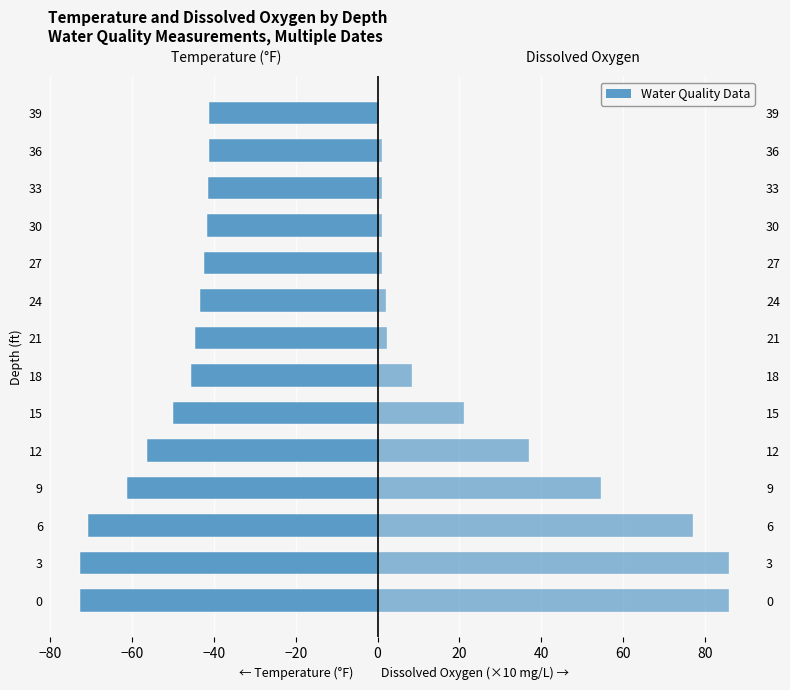

The Temperature (°F) series shows -70.8 at 6. True or false?

True